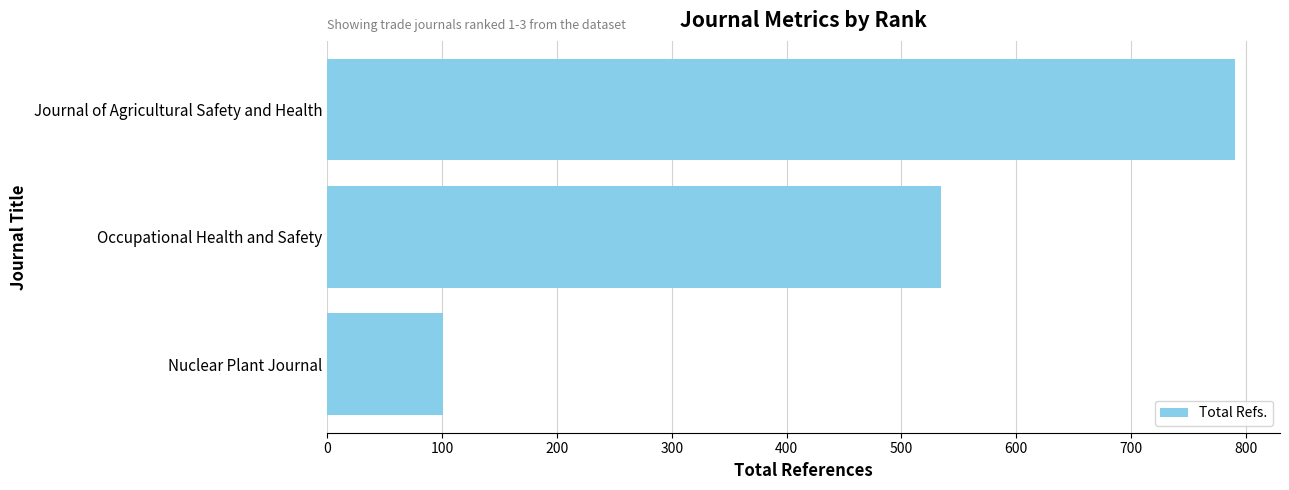

Approximately how many times larger is the value at Journal of Agricultural Safety and Health compared to Occupational Health and Safety?

1.5